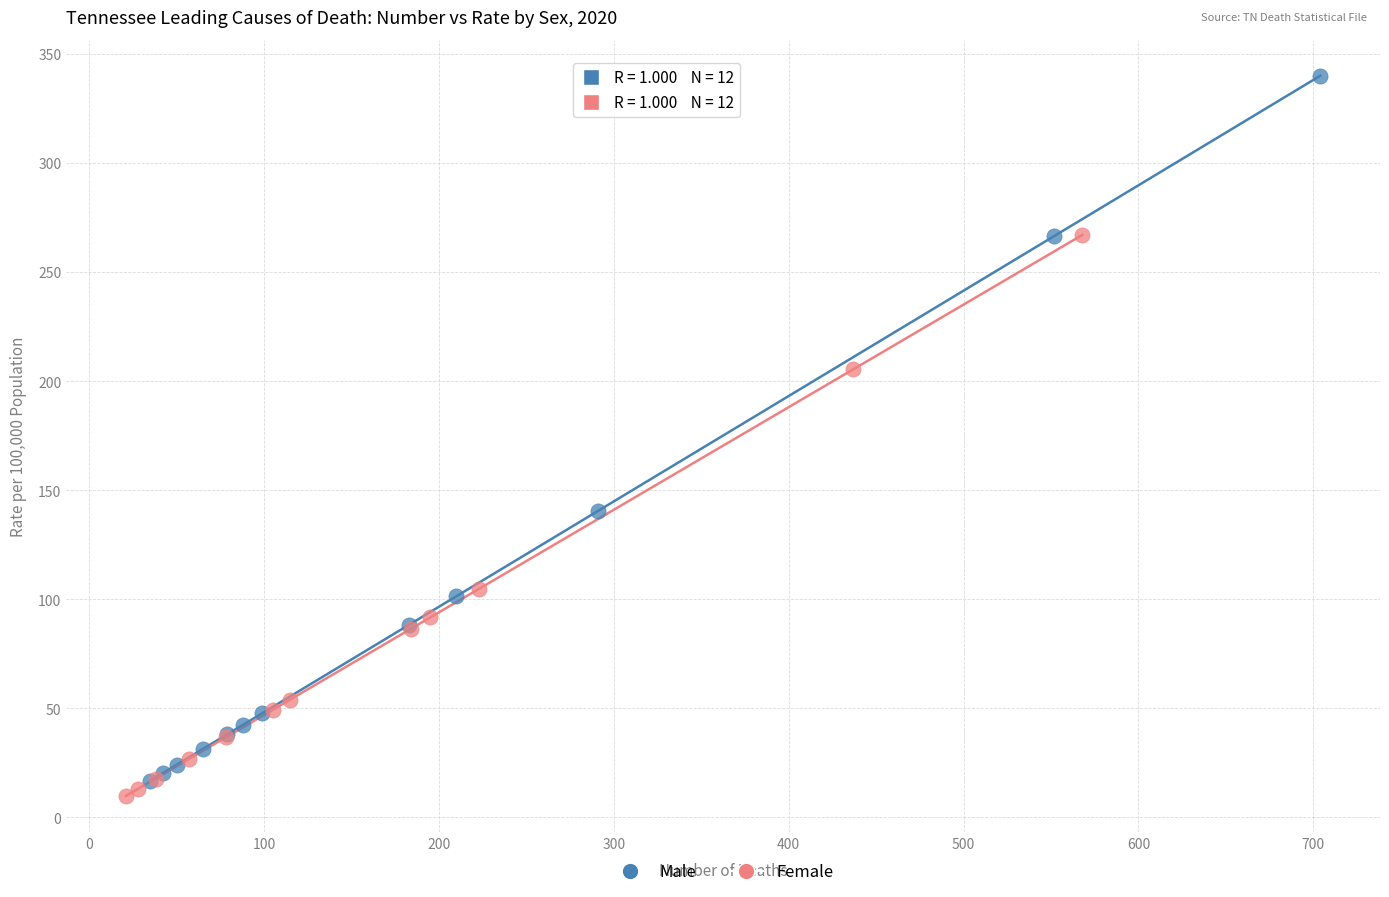

Which series has the widest spread of Y values?

Male